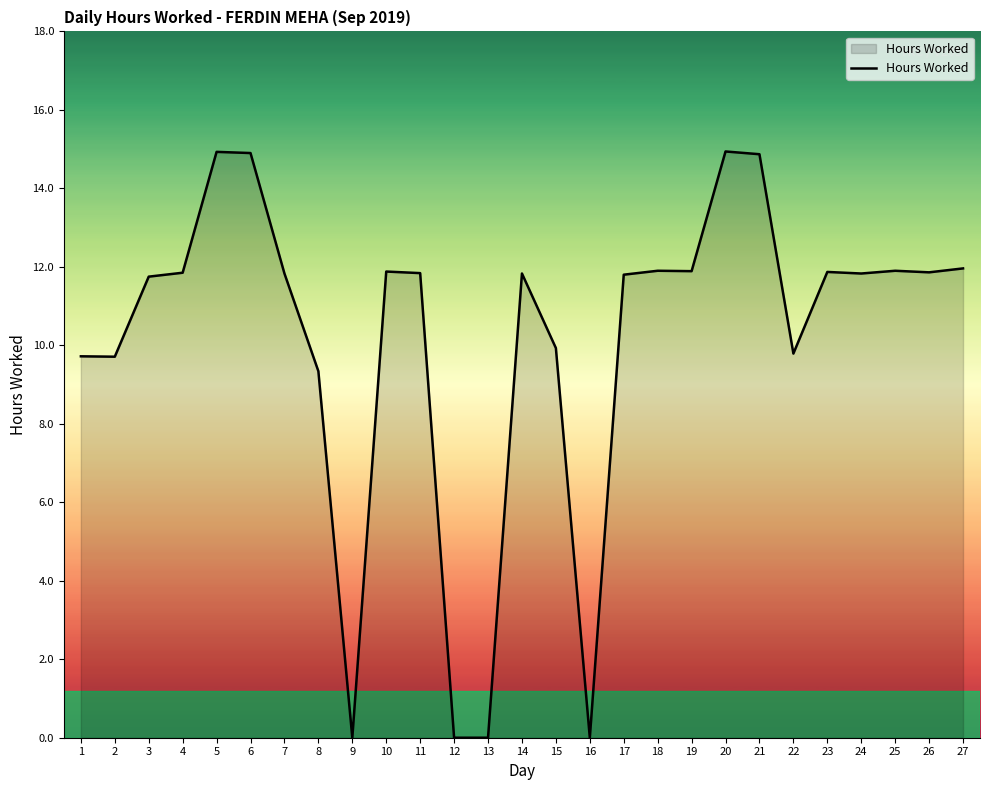

What is the difference between the values at 21 and 4?

3.0